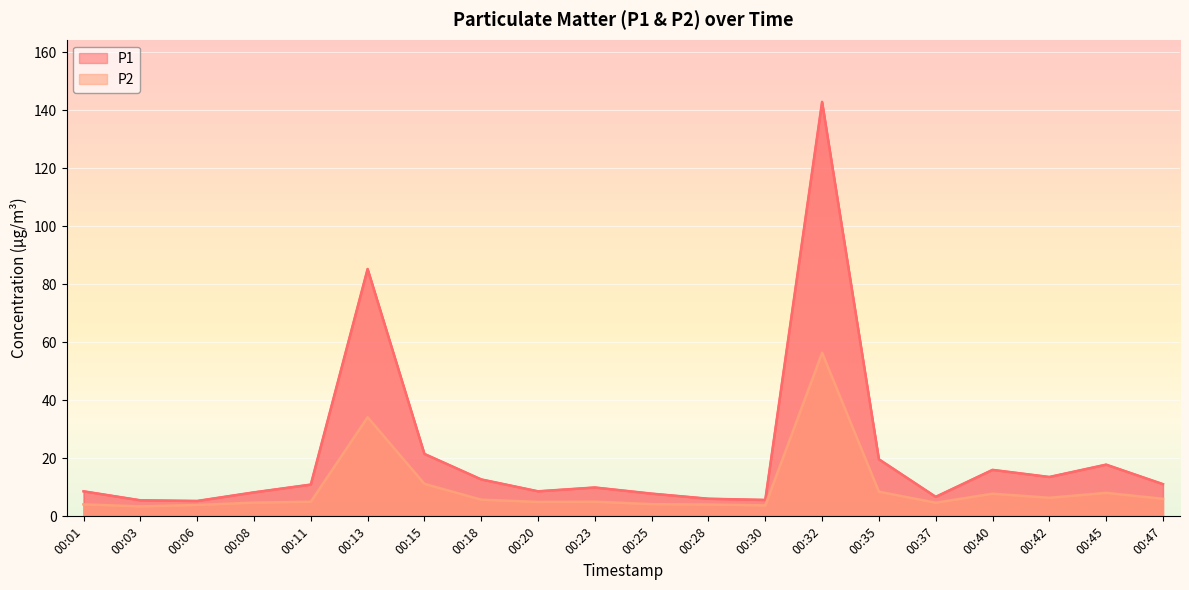

How many data points in P1 are less than 10?

10